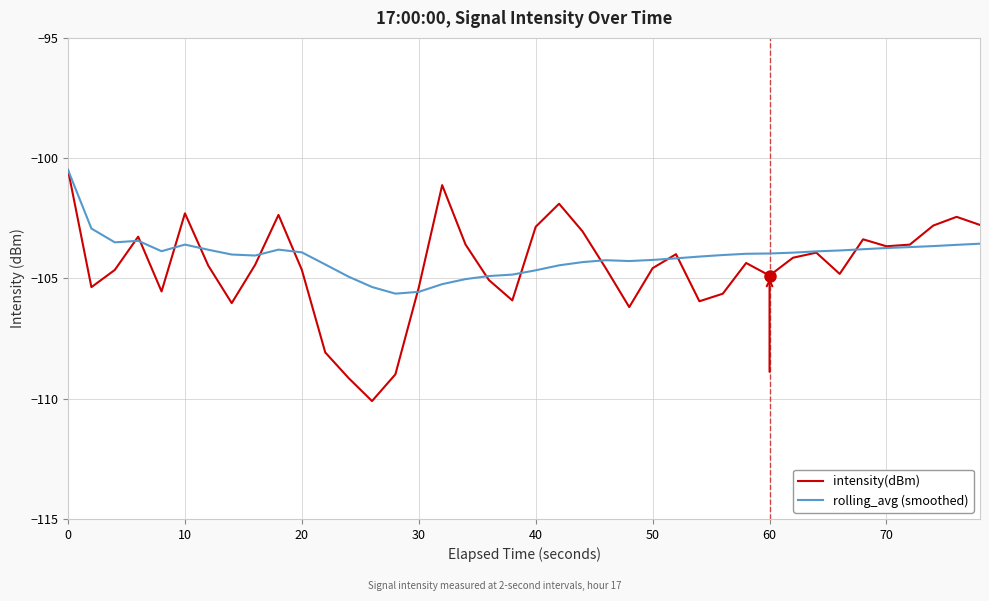

What is the lowest value of the intensity(dBm) series?

-110.1